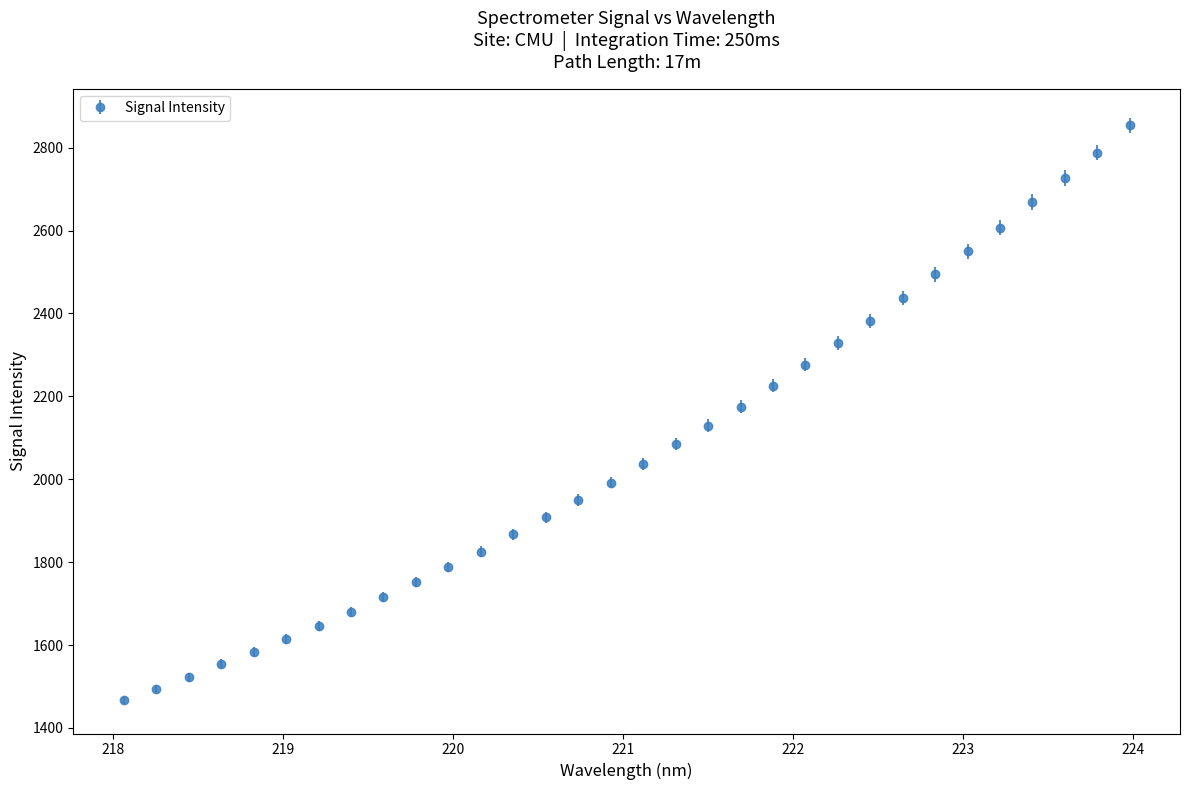

What is the maximum value shown in the chart?

2854.0